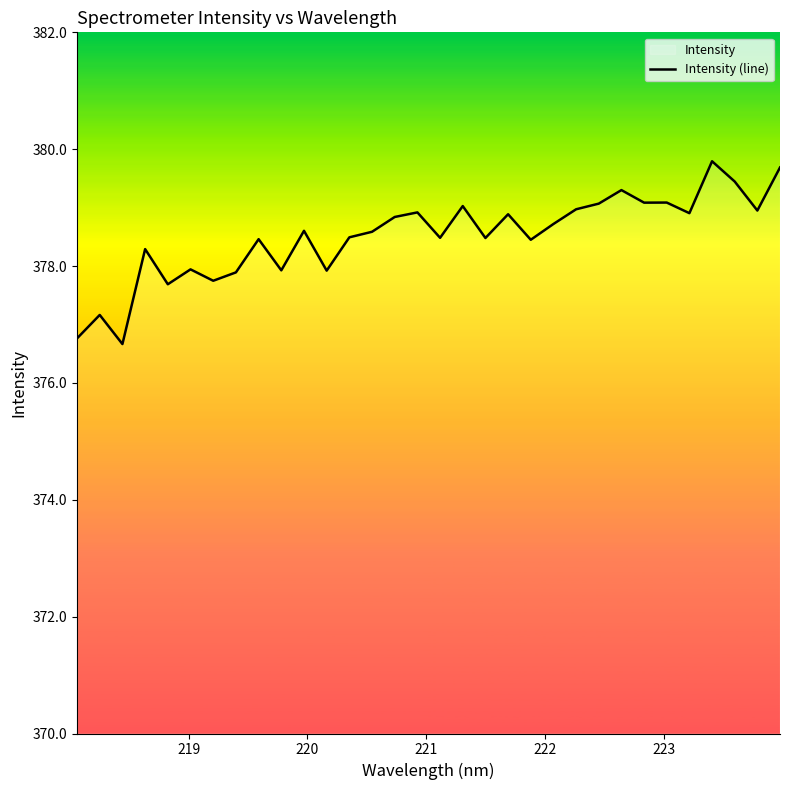

How many lines are shown in the chart?

1